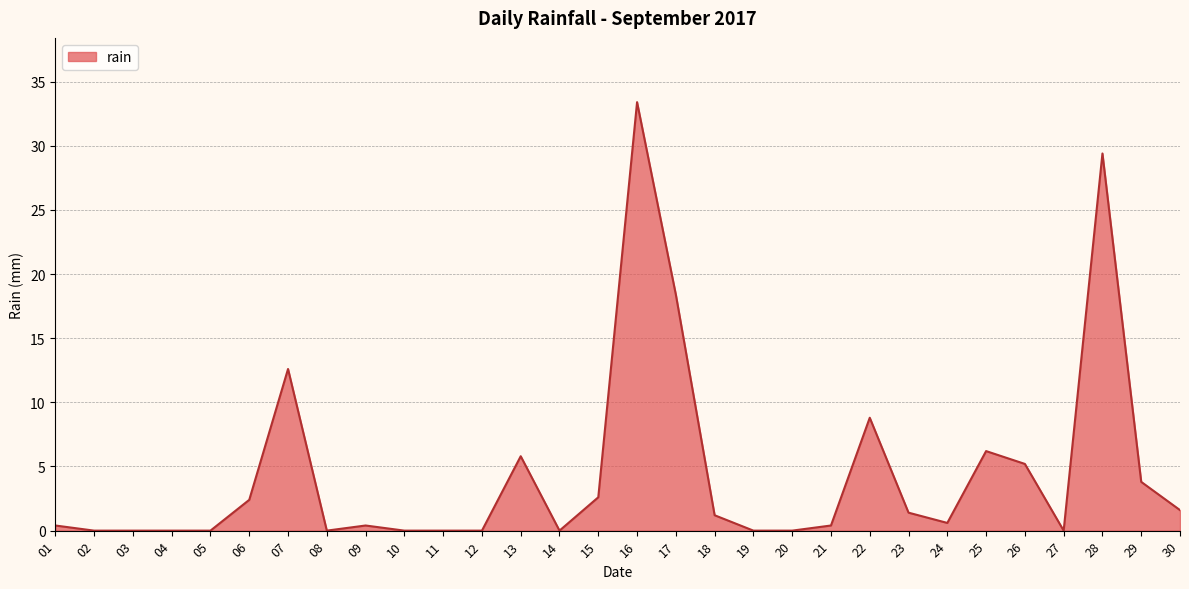

At which category does the chart reach its peak across all series?

16